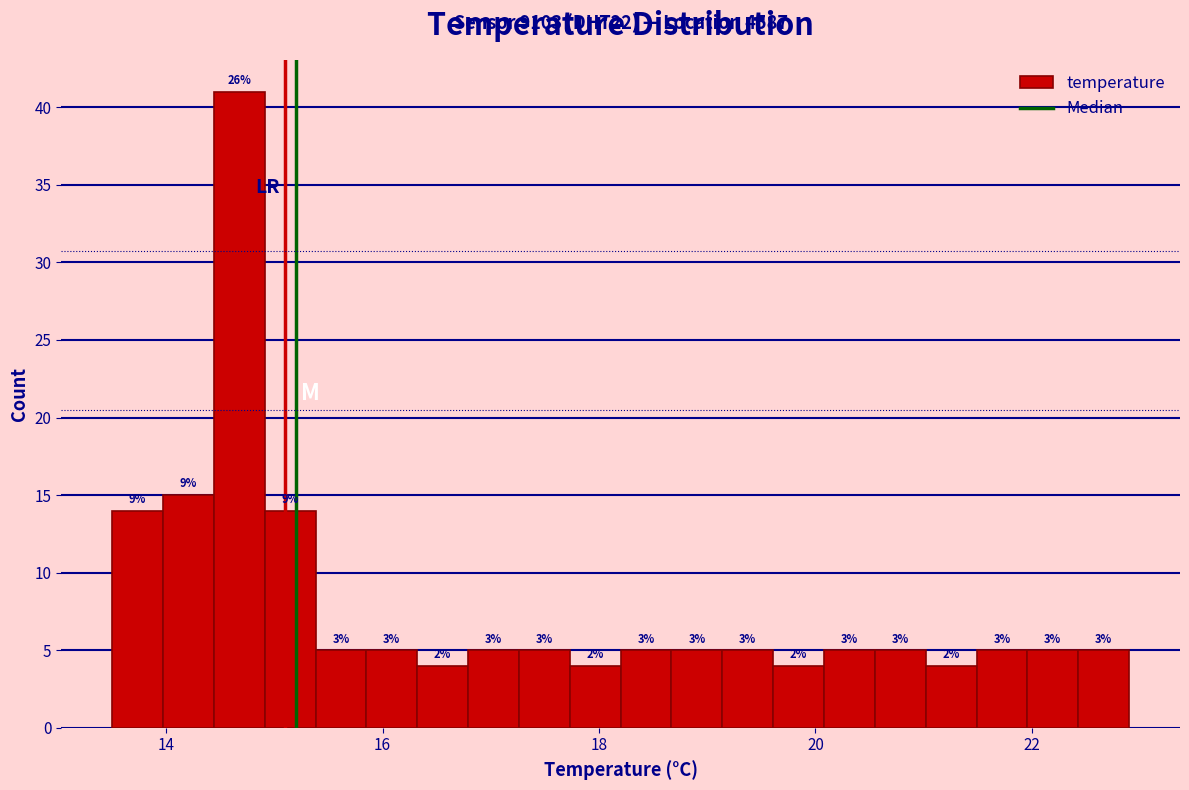

Read against the x-axis, roughly where is the centre of the tallest bar?

14.6